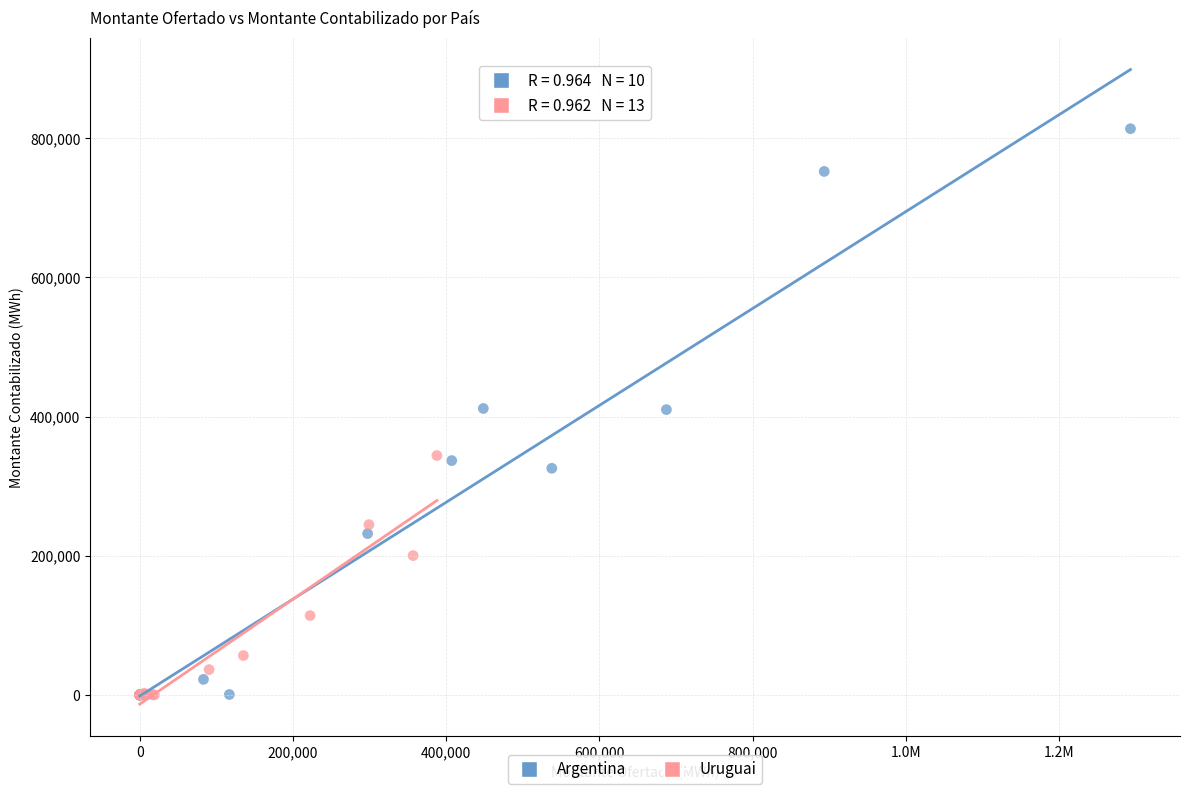

Which series has the widest spread of Y values?

Argentina